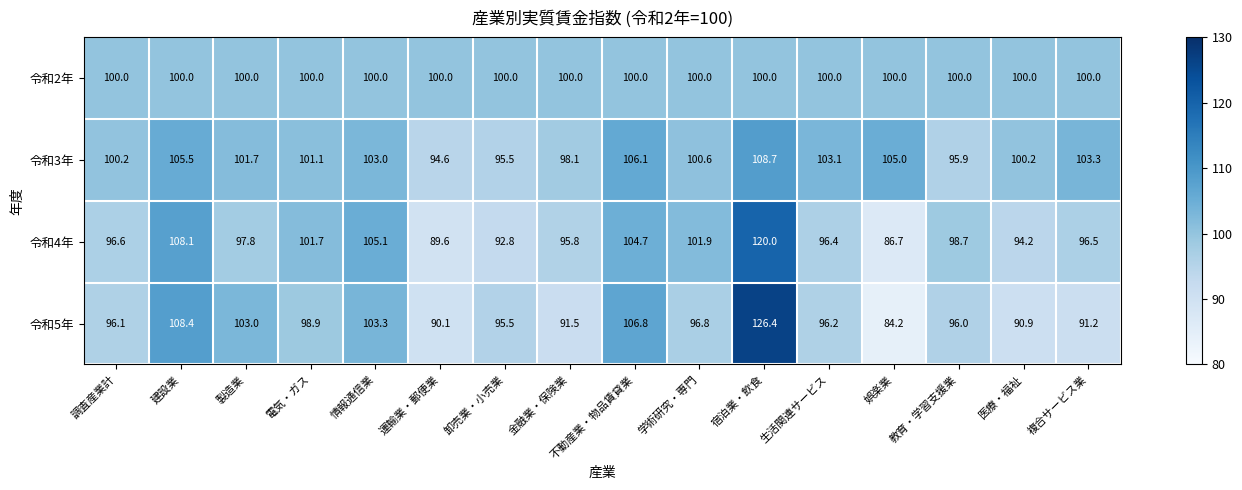

True or false: 令和2年 has a value of 65.4 at 情報通信業.

False